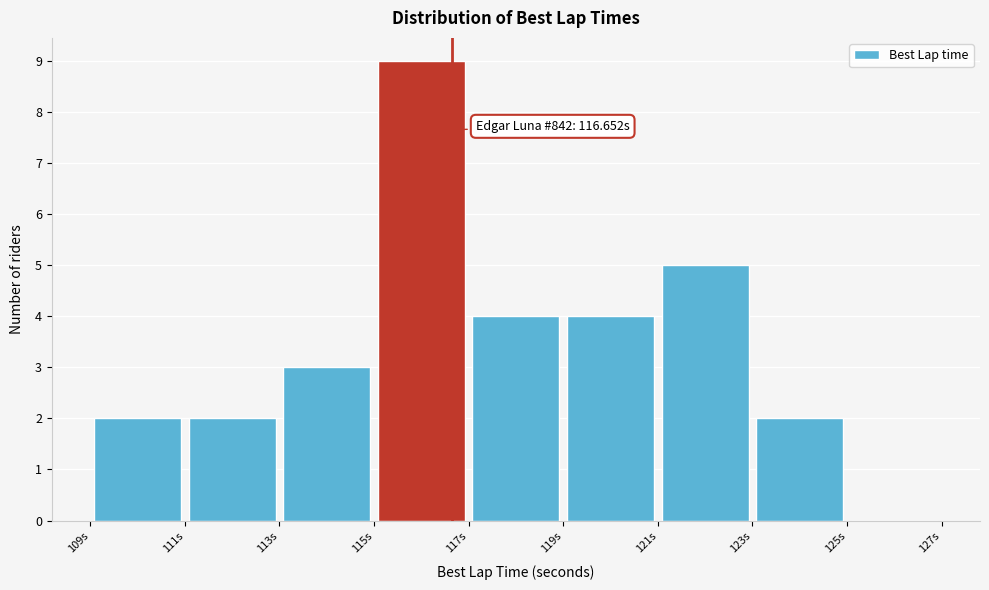

Which range on the x-axis has the tallest bar?

115 to 117